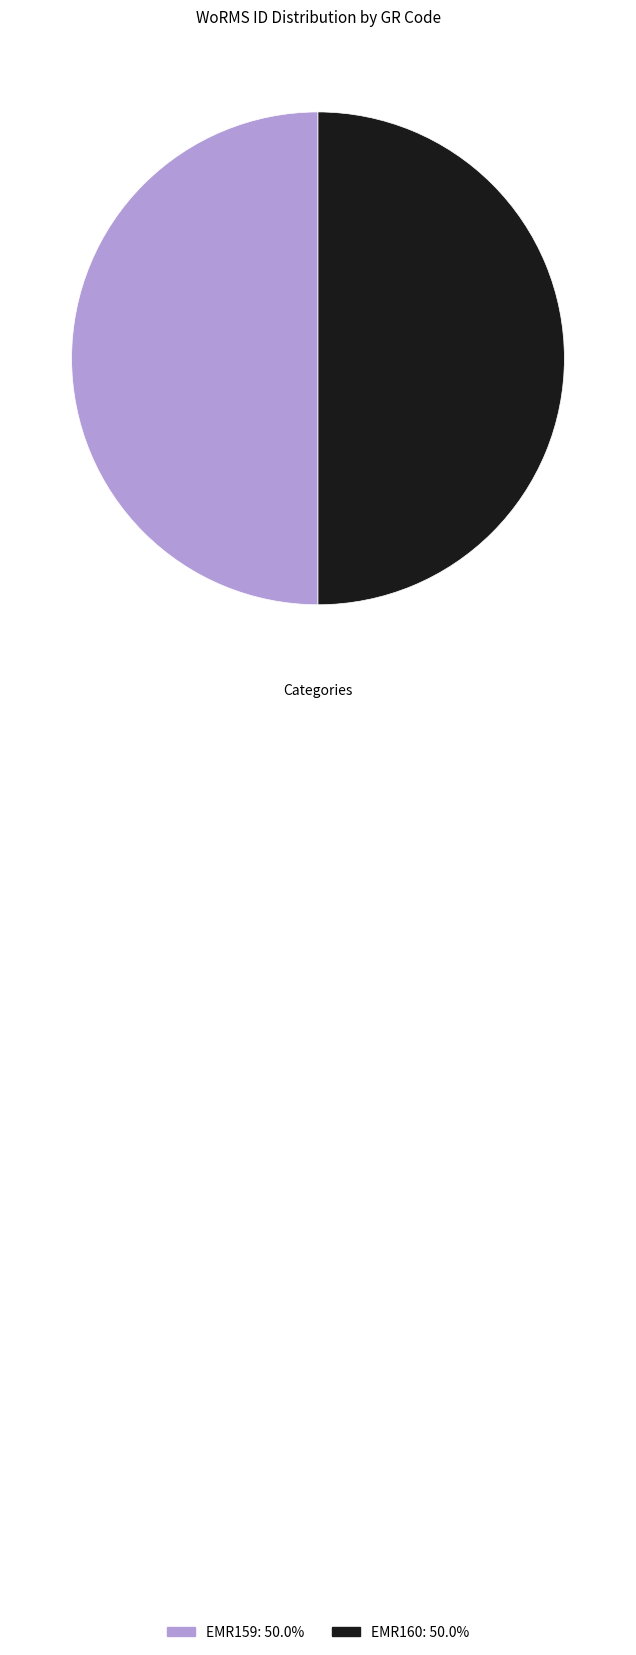

Do EMR159 and EMR160 together represent more than half of the pie?

Yes